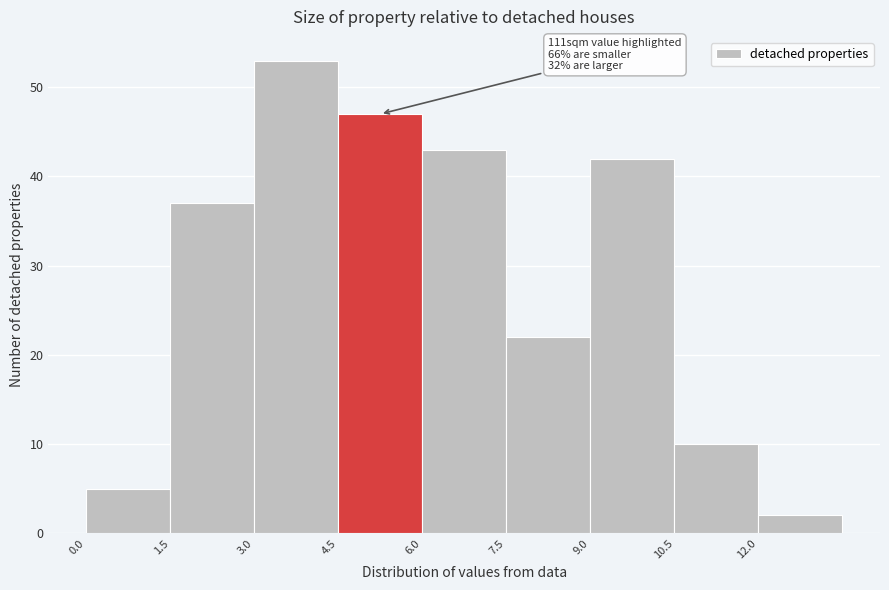

Which range on the x-axis has the tallest bar?

3.0 to 4.5